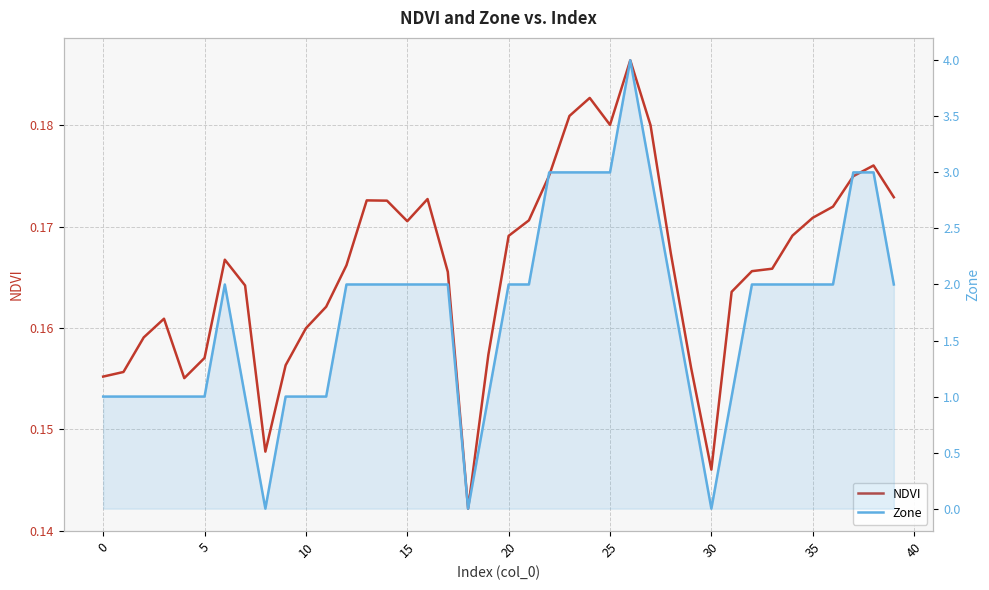

How many Zone values are between 1 and 2?

29